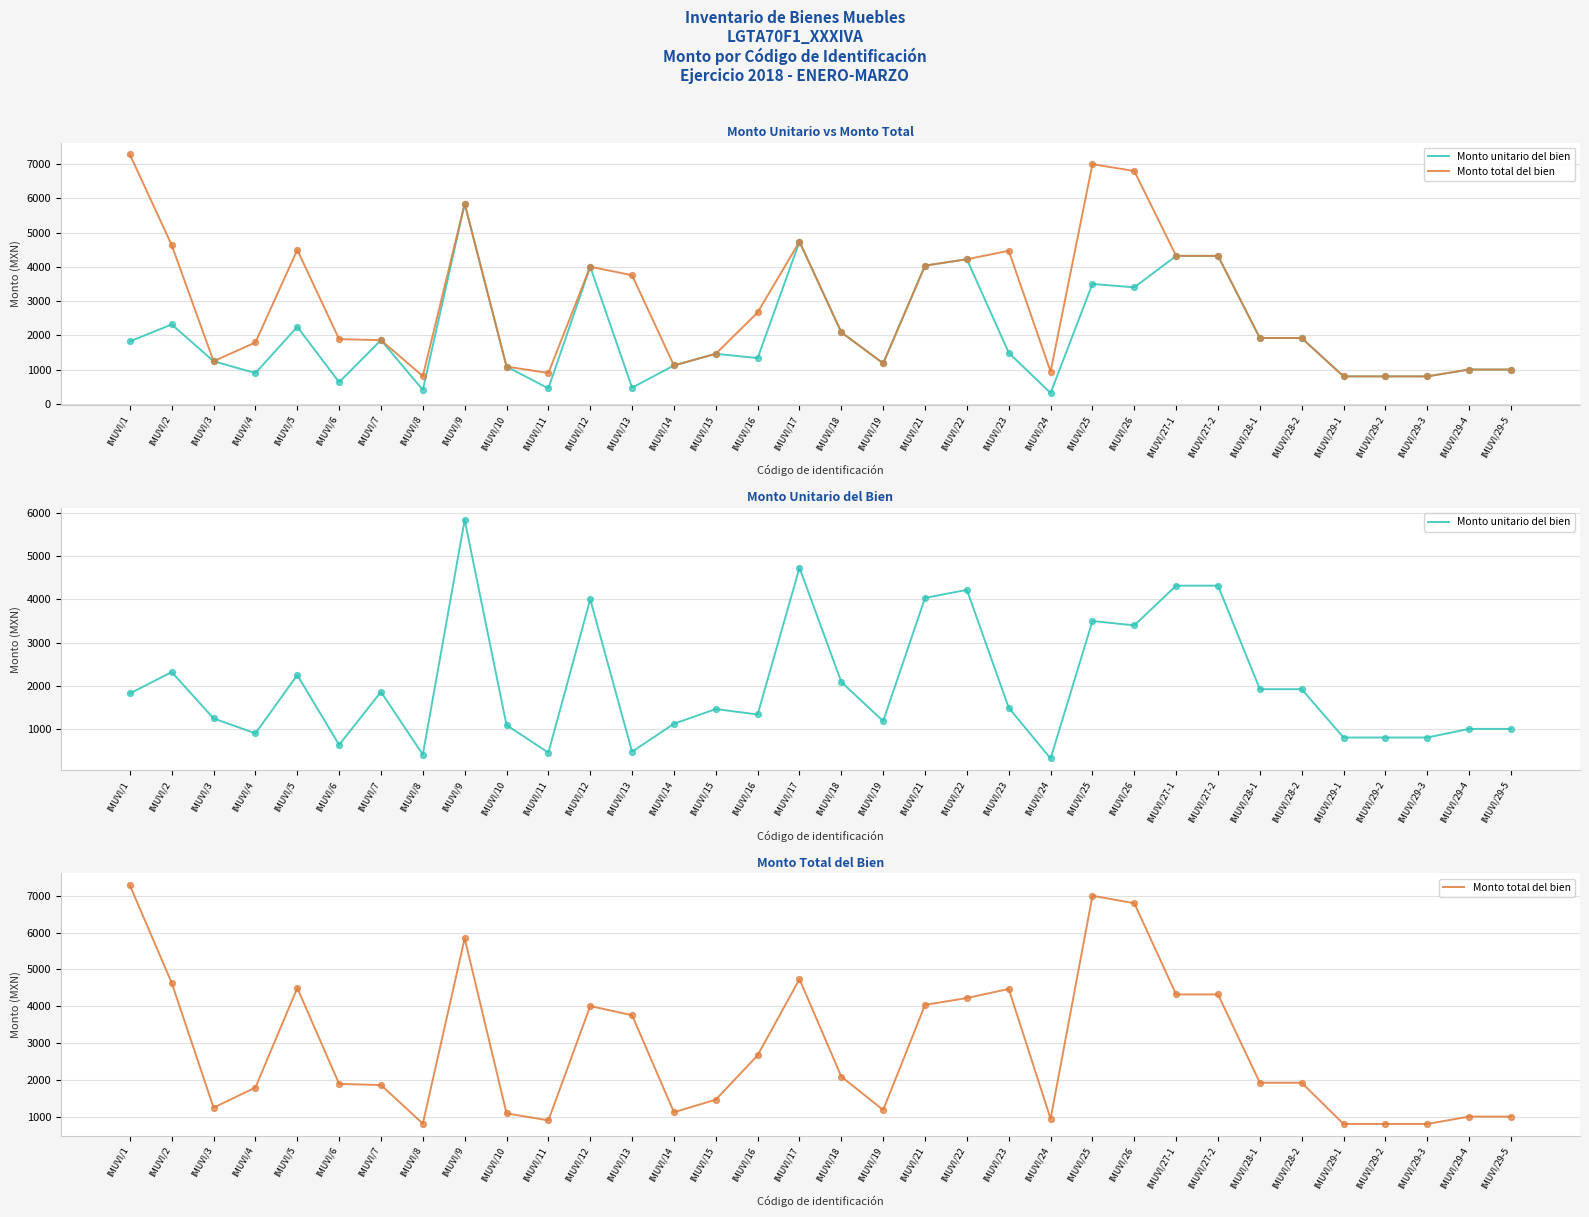

Which series has the largest total across all categories?

Monto total del bien